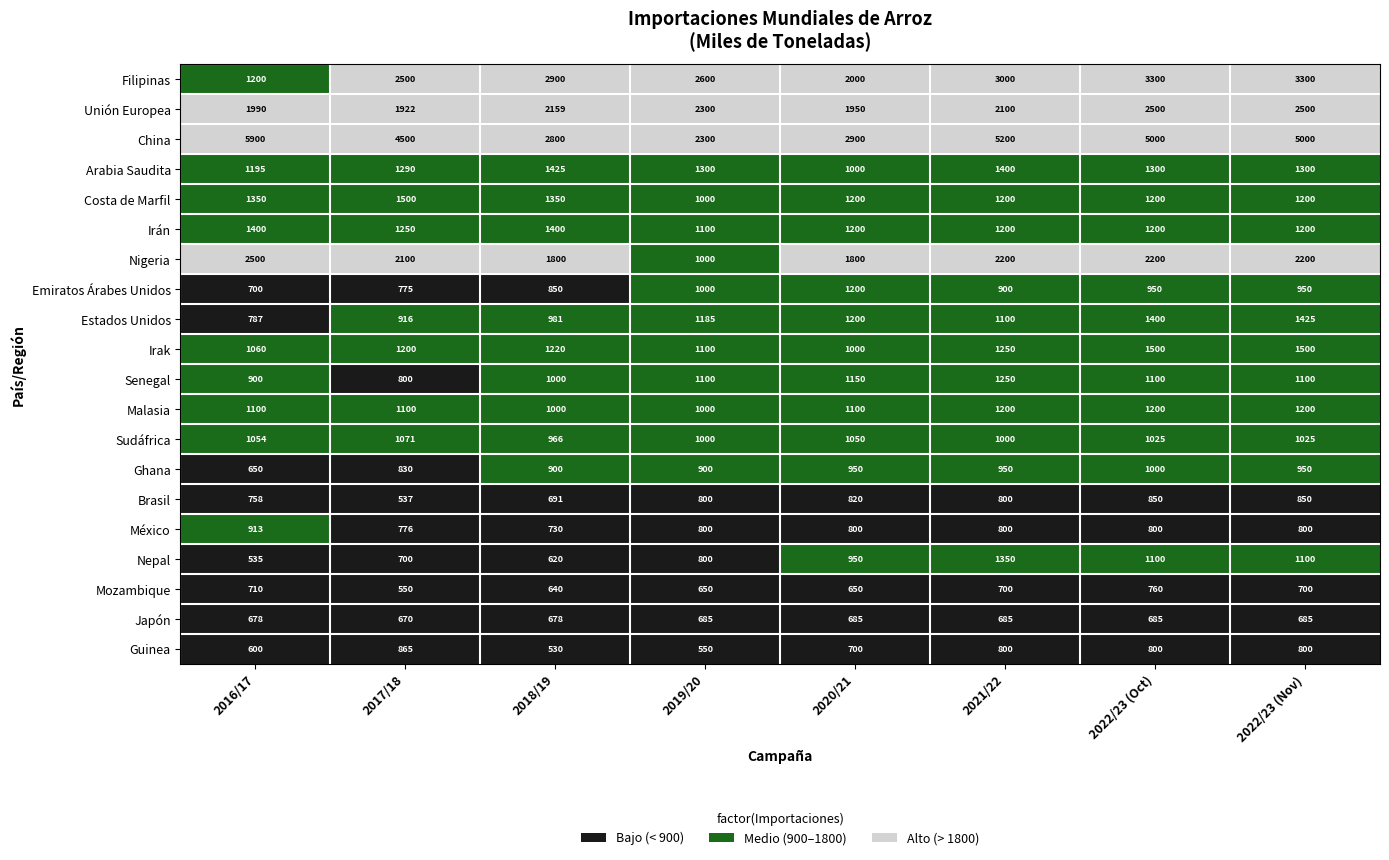

Is it true that Nigeria equals 2500 at 2016/17?

True